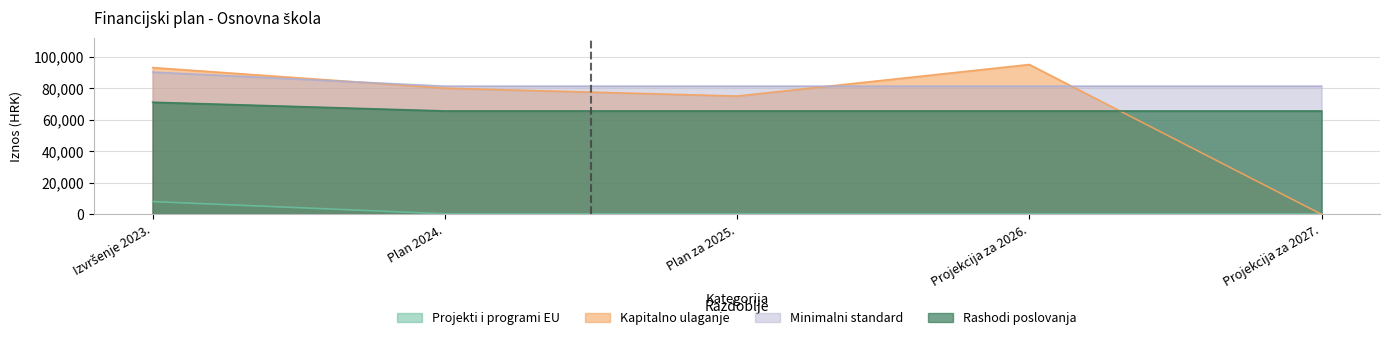

What is the label of the 3rd point from the left?

Plan za 2025.